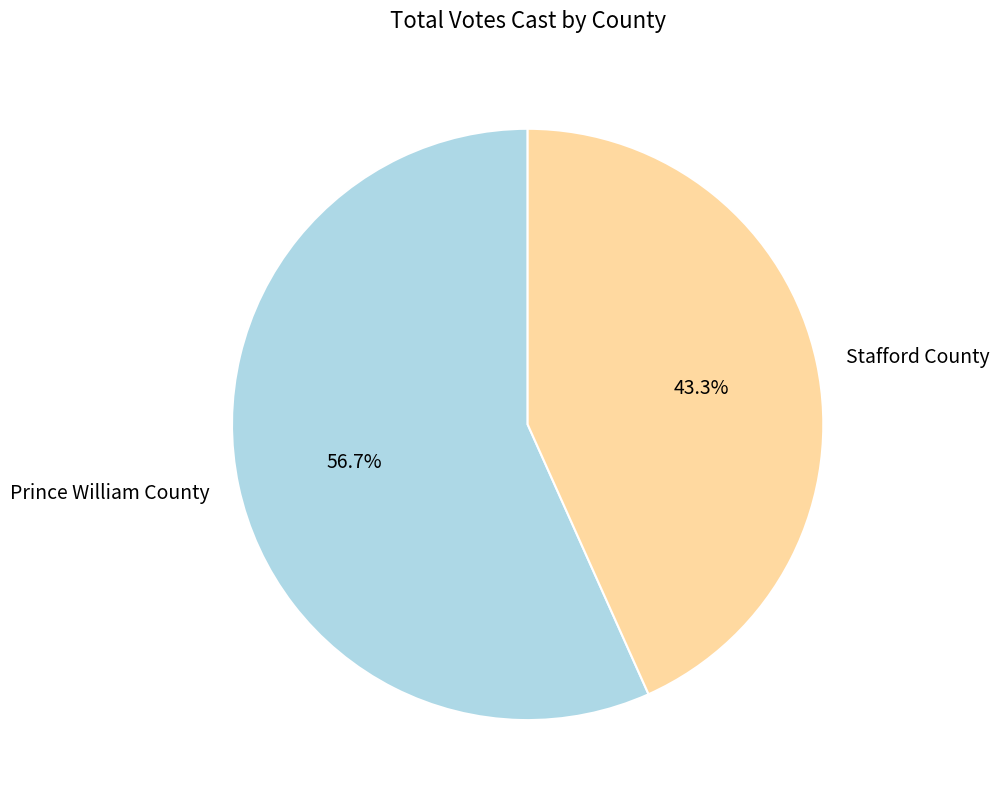

True or false: Prince William County accounts for 57% of the total.

True